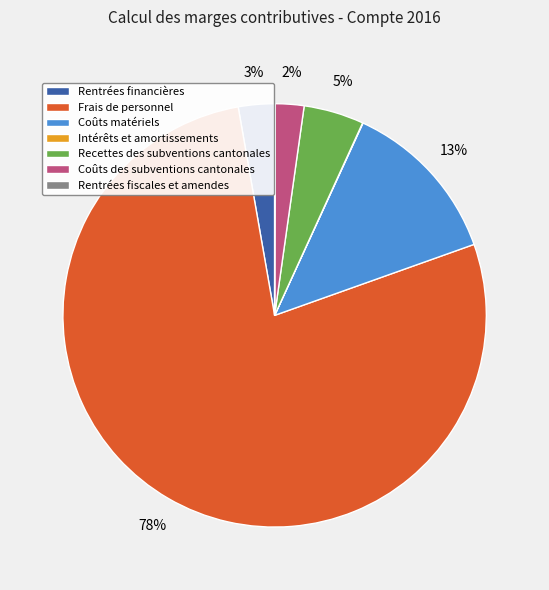

The Coûts des subventions cantonales slice represents 2% of the pie. True or false?

True